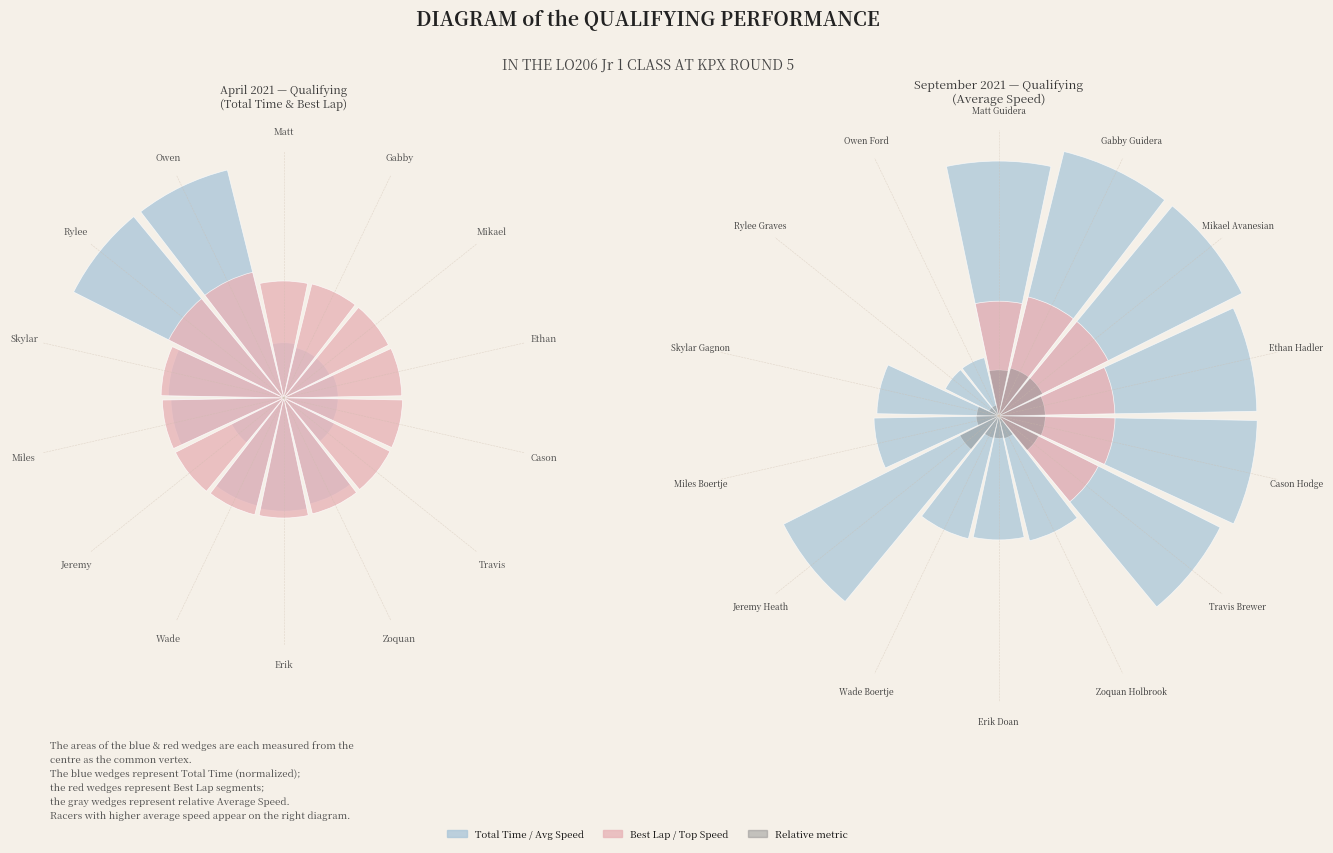

To the nearest percent, what is the combined percentage of Erik and Gabby?

12%